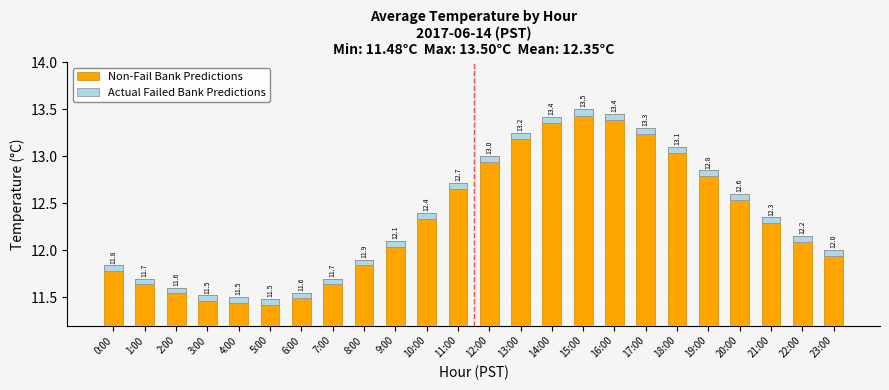

Which category has the highest value in the Non-Fail Bank Predictions series?

15:00